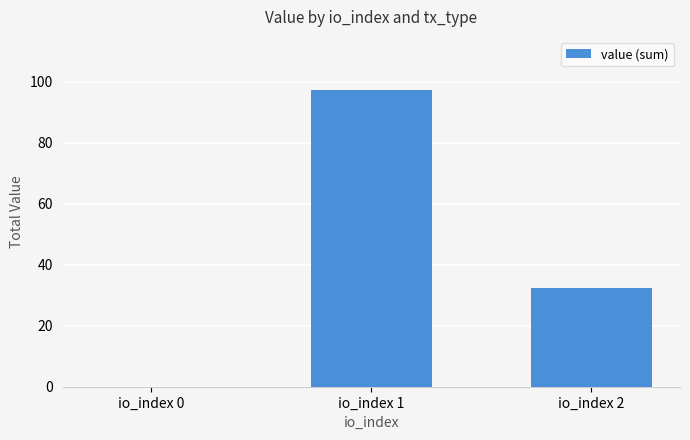

Between io_index 1 and io_index 2, which is larger?

io_index 1